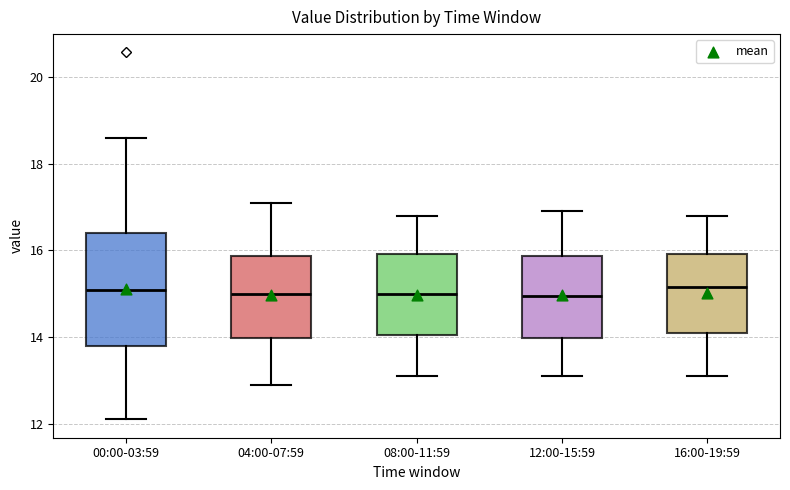

Reading left to right, read every box against the y-axis: the position of its median line, the range the box covers, and the ends of its whiskers. The values are not printed on the chart, so give them approximately, as read against the axis.

00:00-03:59: median 15.0, box 13.8 to 16.4, whiskers 12.2 to 18.6
04:00-07:59: median 15.0, box 14.0 to 15.8, whiskers 13.0 to 17.2
08:00-11:59: median 15.0, box 14.0 to 16.0, whiskers 13.2 to 16.8
12:00-15:59: median 15.0, box 14.0 to 15.8, whiskers 13.2 to 17.0
16:00-19:59: median 15.2, box 14.2 to 16.0, whiskers 13.2 to 16.8